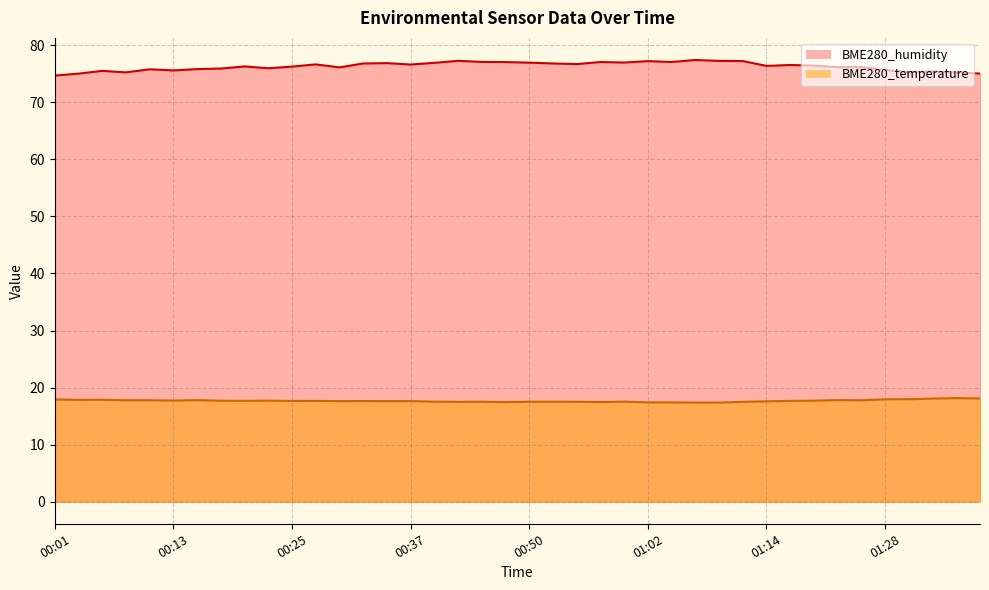

What is the sum of the BME280_temperature values at 00:45 and 00:08?

35.3